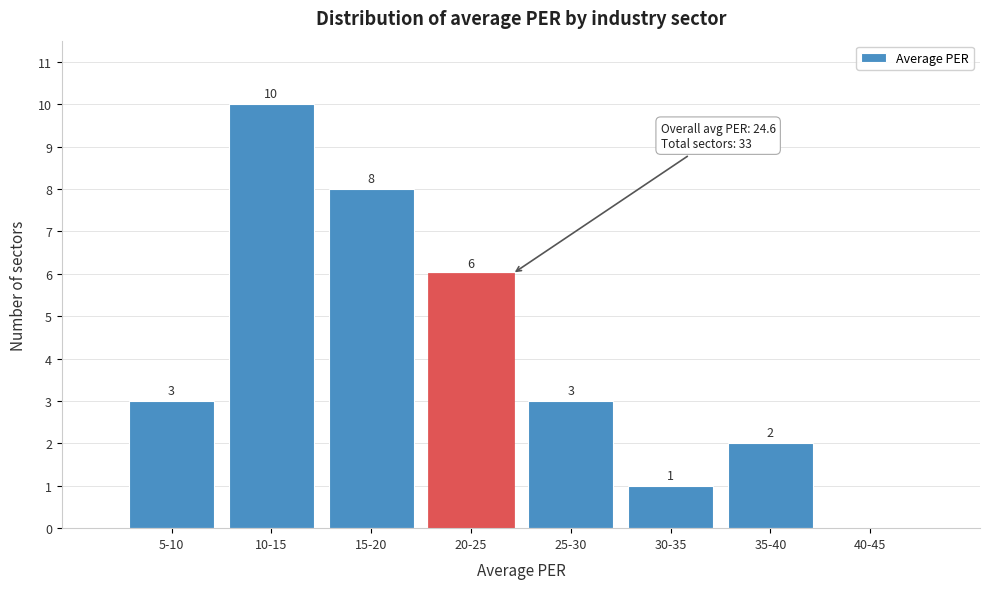

Reading right to left, list all the values displayed in this chart.

40-45=0	35-40=2	30-35=1	25-30=3	20-25=6	15-20=8	10-15=10	5-10=3